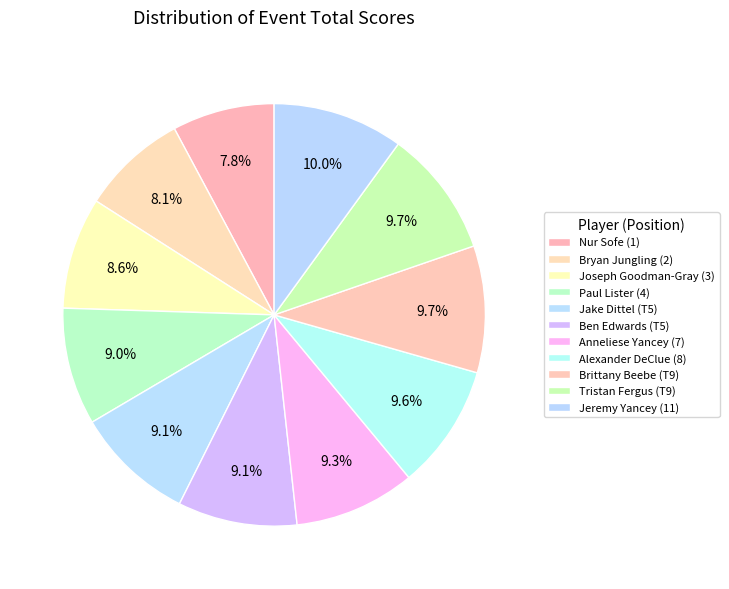

How many slices are in this pie chart?

11